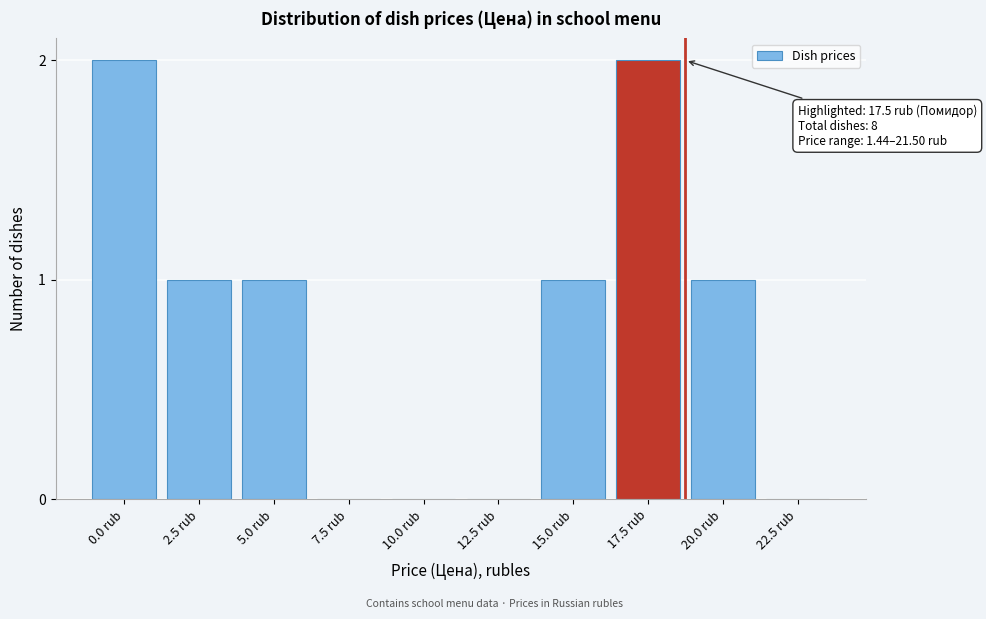

Reading left to right, what are all the values shown in this chart?

0.0 rub=2	2.5 rub=1	5.0 rub=1	7.5 rub=0	10.0 rub=0	12.5 rub=0	15.0 rub=1	17.5 rub=2	20.0 rub=1	22.5 rub=0